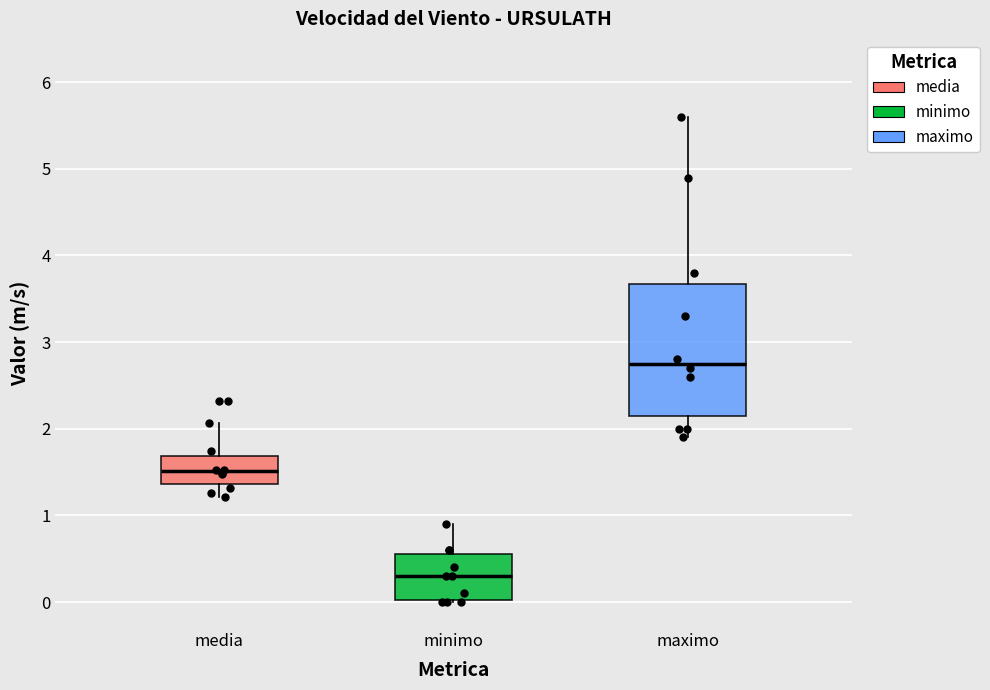

Which box's median line is the lowest?

minimo